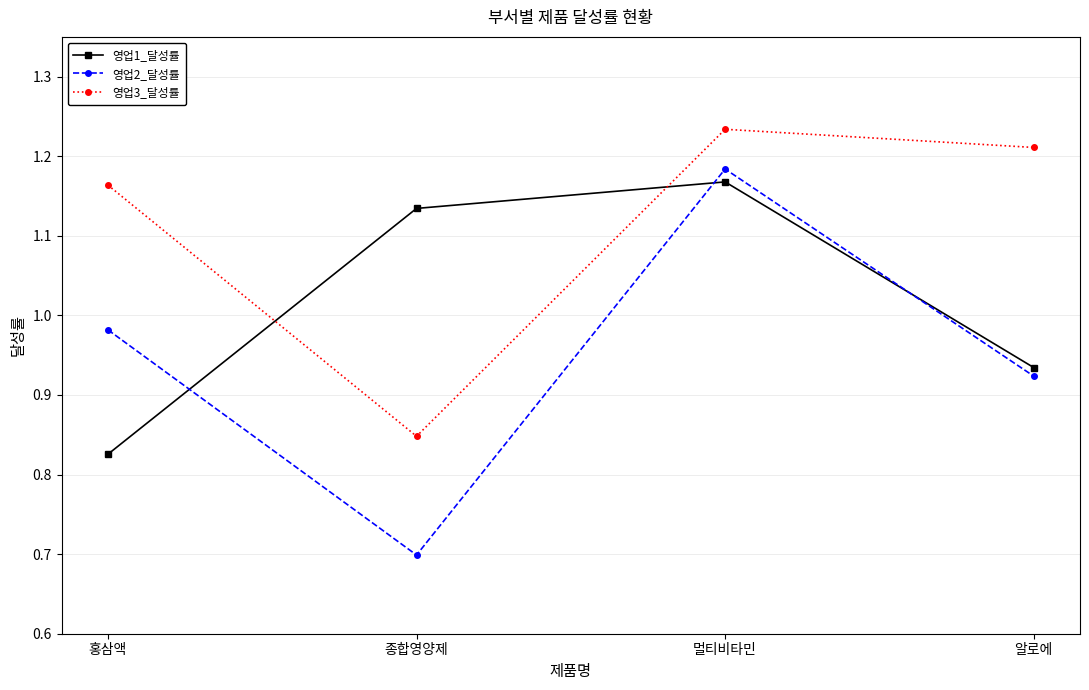

Is the value of 영업2_달성률 at 알로에 greater than the value of 영업3_달성률 at 멀티비타민?

No